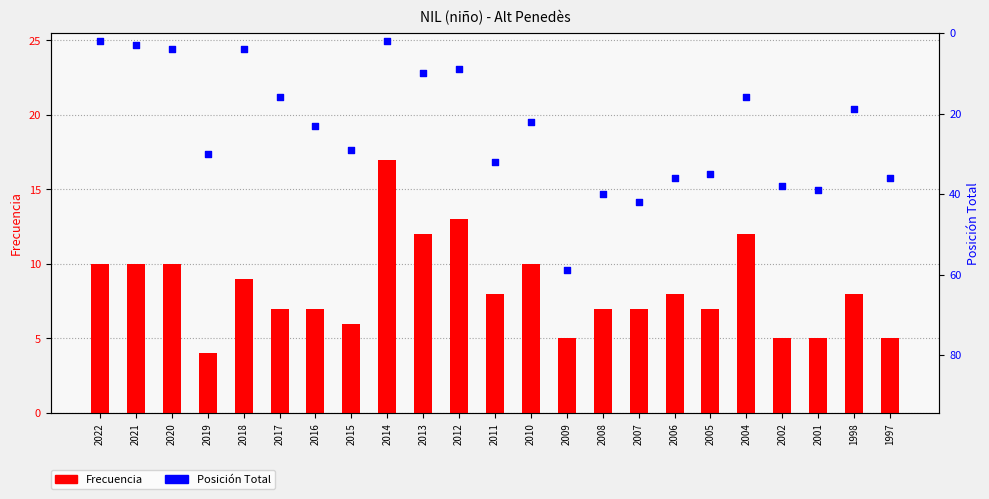

What is the total value across all series at 1997?

41